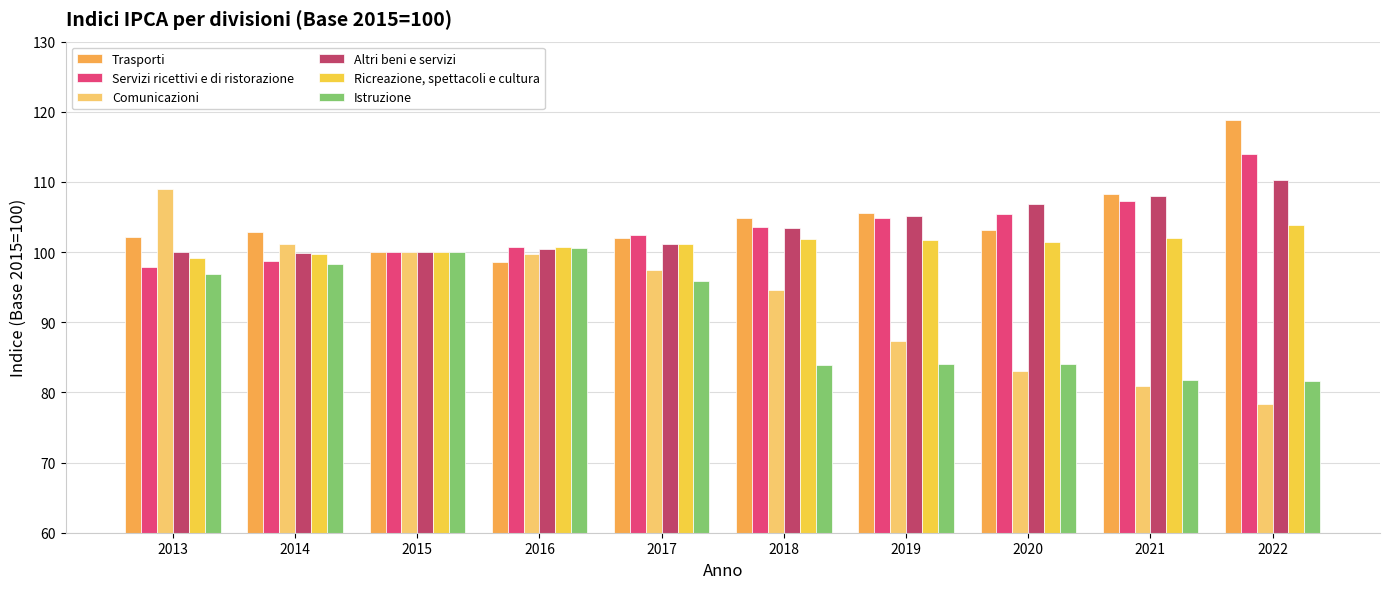

How many bars are there in total?

60